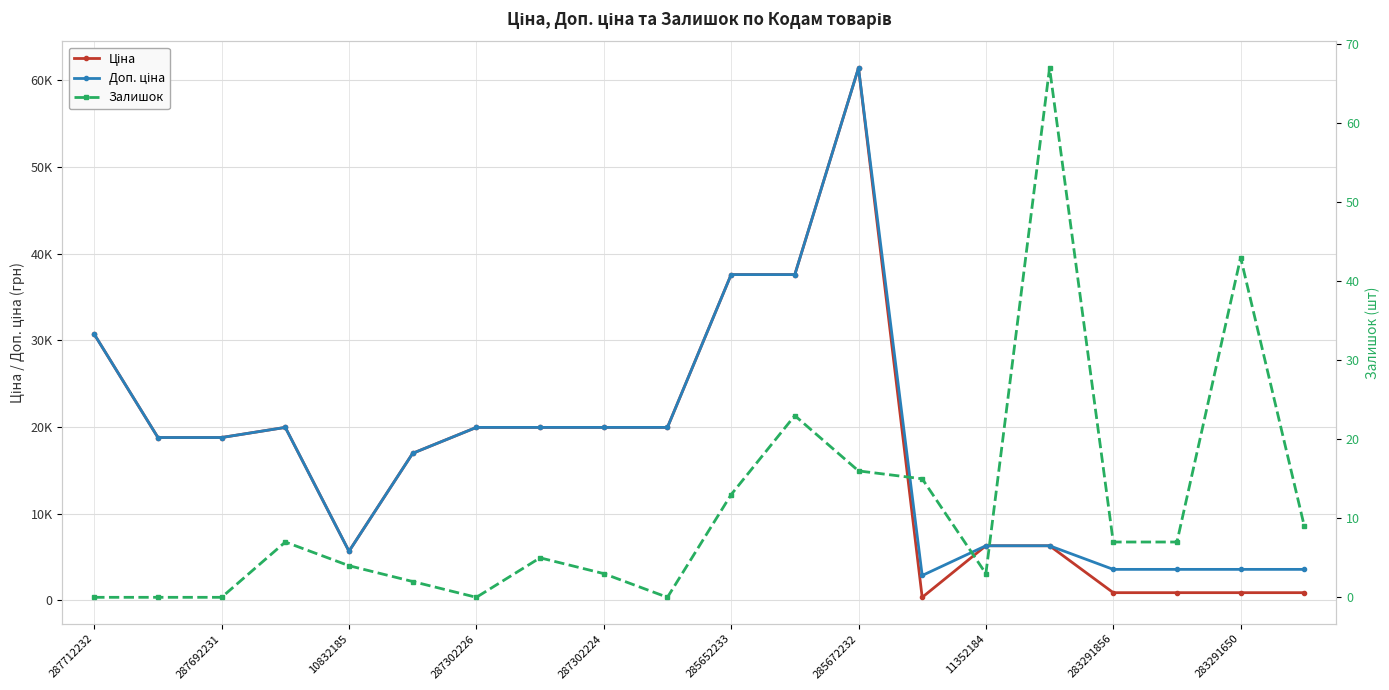

How many distinct data groups are displayed?

3